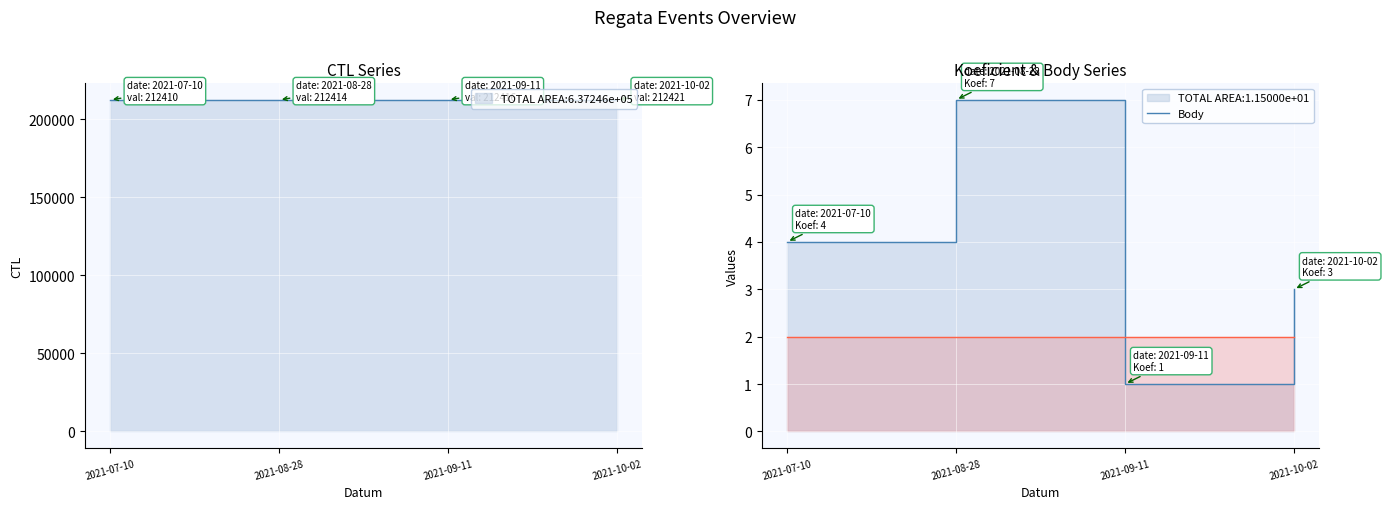

How many values in the CTL series exceed 212416?

1